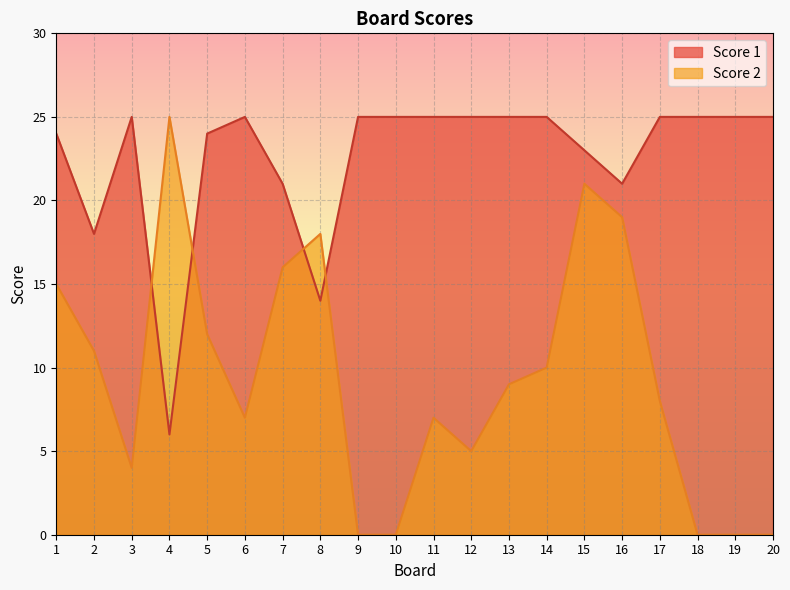

How many intersections are there between Score 1 and Score 2?

4